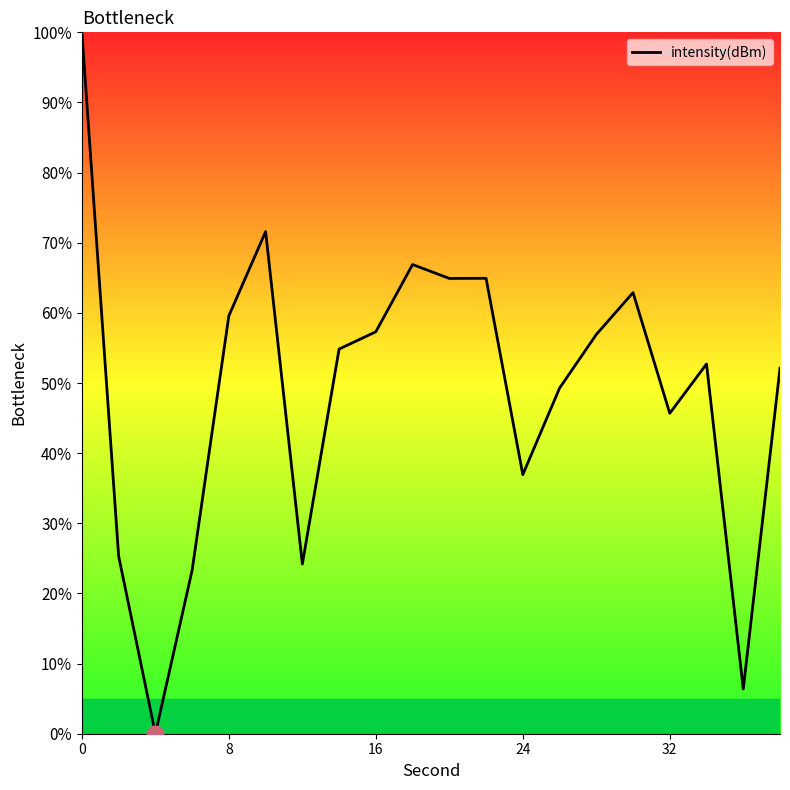

What is the difference between the maximum and minimum values?

100.0